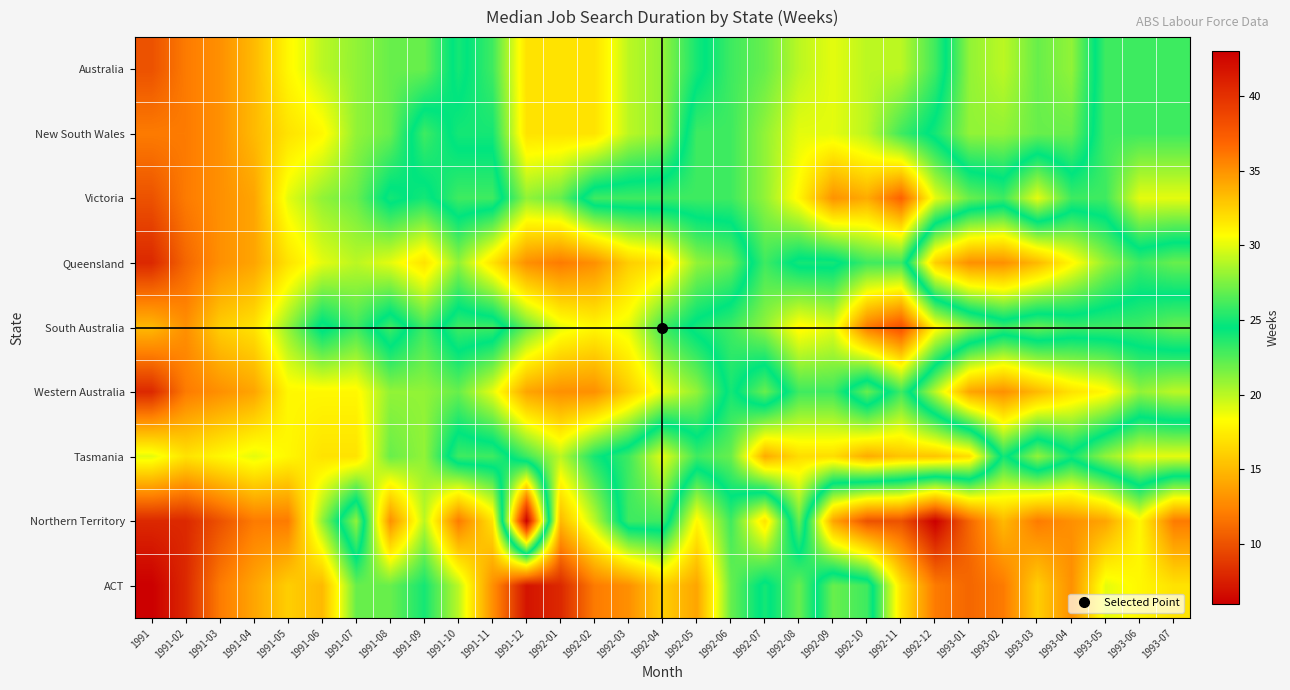

Reading right to left, what are all the values shown in this chart?

Australia: 1993-07=26	1993-06=26	1993-05=26	1993-04=21	1993-03=22	1993-02=20	1993-01=21	1992-12=26	1992-11=29	1992-10=29	1992-09=30	1992-08=29	1992-07=27	1992-06=26	1992-05=24	1992-04=21	1992-03=20	1992-02=17	1992-01=17	1991-12=17	1991-11=23	1991-10=25	1991-09=22	1991-08=22	1991-07=21	1991-06=20	1991-05=18	1991-04=15	1991-03=13	1991-02=12	1991=10
New South Wales: 1993-07=26	1993-06=26	1993-05=26	1993-04=22	1993-03=22	1993-02=21	1993-01=21	1992-12=24	1992-11=26	1992-10=29	1992-09=30	1992-08=30	1992-07=28	1992-06=26	1992-05=26	1992-04=21	1992-03=20	1992-02=17	1992-01=17	1991-12=17	1991-11=24	1991-10=24	1991-09=26	1991-08=22	1991-07=21	1991-06=18	1991-05=17	1991-04=15	1991-03=13	1991-02=12	1991=12
Victoria: 1993-07=30	1993-06=30	1993-05=26	1993-04=26	1993-03=30	1993-02=26	1993-01=27	1992-12=30	1992-11=37	1992-10=34	1992-09=35	1992-08=31	1992-07=28	1992-06=26	1992-05=26	1992-04=26	1992-03=26	1992-02=26	1992-01=22	1991-12=21	1991-11=26	1991-10=26	1991-09=24	1991-08=25	1991-07=22	1991-06=21	1991-05=19	1991-04=14	1991-03=13	1991-02=12	1991=10
Queensland: 1993-07=22	1993-06=23	1993-05=21	1993-04=18	1993-03=15	1993-02=13	1993-01=13	1992-12=16	1992-11=26	1992-10=26	1992-09=24	1992-08=24	1992-07=26	1992-06=22	1992-05=21	1992-04=17	1992-03=16	1992-02=13	1992-01=12	1991-12=13	1991-11=17	1991-10=21	1991-09=17	1991-08=19	1991-07=20	1991-06=19	1991-05=17	1991-04=14	1991-03=13	1991-02=11	1991=8
South Australia: 1993-07=27	1993-06=26	1993-05=26	1993-04=26	1993-03=27	1993-02=26	1993-01=28	1992-12=31	1992-11=38	1992-10=36	1992-09=30	1992-08=31	1992-07=28	1992-06=26	1992-05=25	1992-04=23	1992-03=19	1992-02=18	1992-01=19	1991-12=22	1991-11=26	1991-10=26	1991-09=23	1991-08=26	1991-07=23	1991-06=25	1991-05=21	1991-04=17	1991-03=16	1991-02=13	1991=15
Western Australia: 1993-07=20	1993-06=21	1993-05=18	1993-04=17	1993-03=15	1993-02=13	1993-01=14	1992-12=20	1992-11=26	1992-10=22	1992-09=26	1992-08=26	1992-07=22	1992-06=25	1992-05=21	1992-04=19	1992-03=16	1992-02=13	1992-01=13	1991-12=14	1991-11=19	1991-10=22	1991-09=21	1991-08=21	1991-07=18	1991-06=18	1991-05=18	1991-04=14	1991-03=13	1991-02=12	1991=8
Tasmania: 1993-07=30	1993-06=30	1993-05=28	1993-04=25	1993-03=28	1993-02=24	1993-01=32	1992-12=33	1992-11=33	1992-10=34	1992-09=32	1992-08=32	1992-07=34	1992-06=27	1992-05=26	1992-04=30	1992-03=26	1992-02=24	1992-01=20	1991-12=23	1991-11=26	1991-10=26	1991-09=21	1991-08=22	1991-07=17	1991-06=17	1991-05=18	1991-04=19	1991-03=18	1991-02=17	1991=19
Northern Territory: 1993-07=12	1993-06=18	1993-05=14	1993-04=13	1993-03=12	1993-02=15	1993-01=11	1992-12=6	1992-11=10	1992-10=10	1992-09=14	1992-08=27	1992-07=17	1992-06=23	1992-05=18	1992-04=26	1992-03=26	1992-02=20	1992-01=15	1991-12=43	1991-11=17	1991-10=12	1991-09=20	1991-08=13	1991-07=28	1991-06=21	1991-05=12	1991-04=12	1991-03=10	1991-02=8	1991=8
ACT: 1993-07=17	1993-06=18	1993-05=19	1993-04=13	1993-03=16	1993-02=12	1993-01=11	1992-12=12	1992-11=17	1992-10=26	1992-09=27	1992-08=22	1992-07=25	1992-06=22	1992-05=14	1992-04=16	1992-03=13	1992-02=12	1992-01=8	1991-12=7	1991-11=13	1991-10=20	1991-09=24	1991-08=22	1991-07=22	1991-06=15	1991-05=16	1991-04=14	1991-03=12	1991-02=8	1991=6